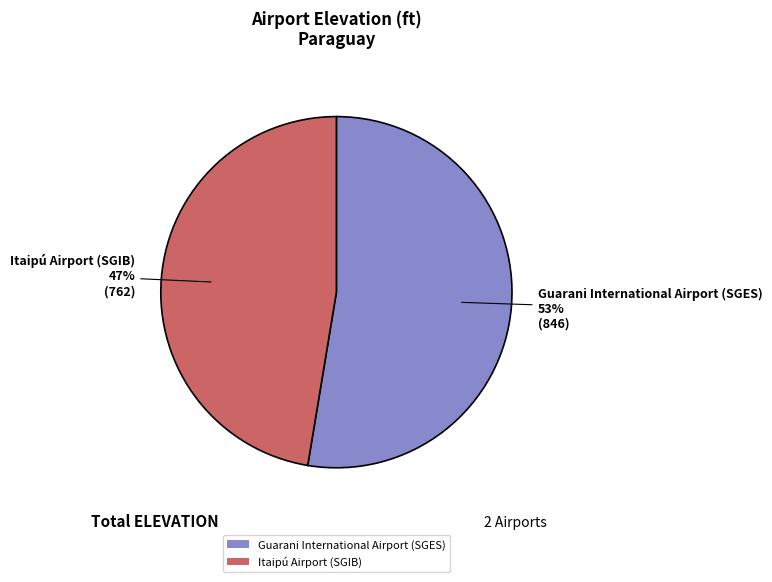

Which category has the smallest portion of the pie?

Itaipú Airport (SGIB)